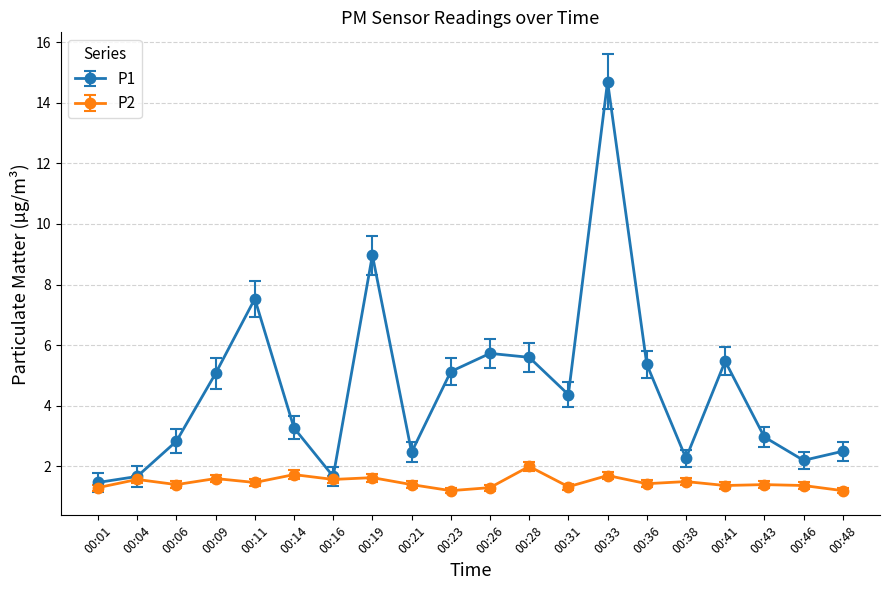

What is the minimum value for P2?

1.2